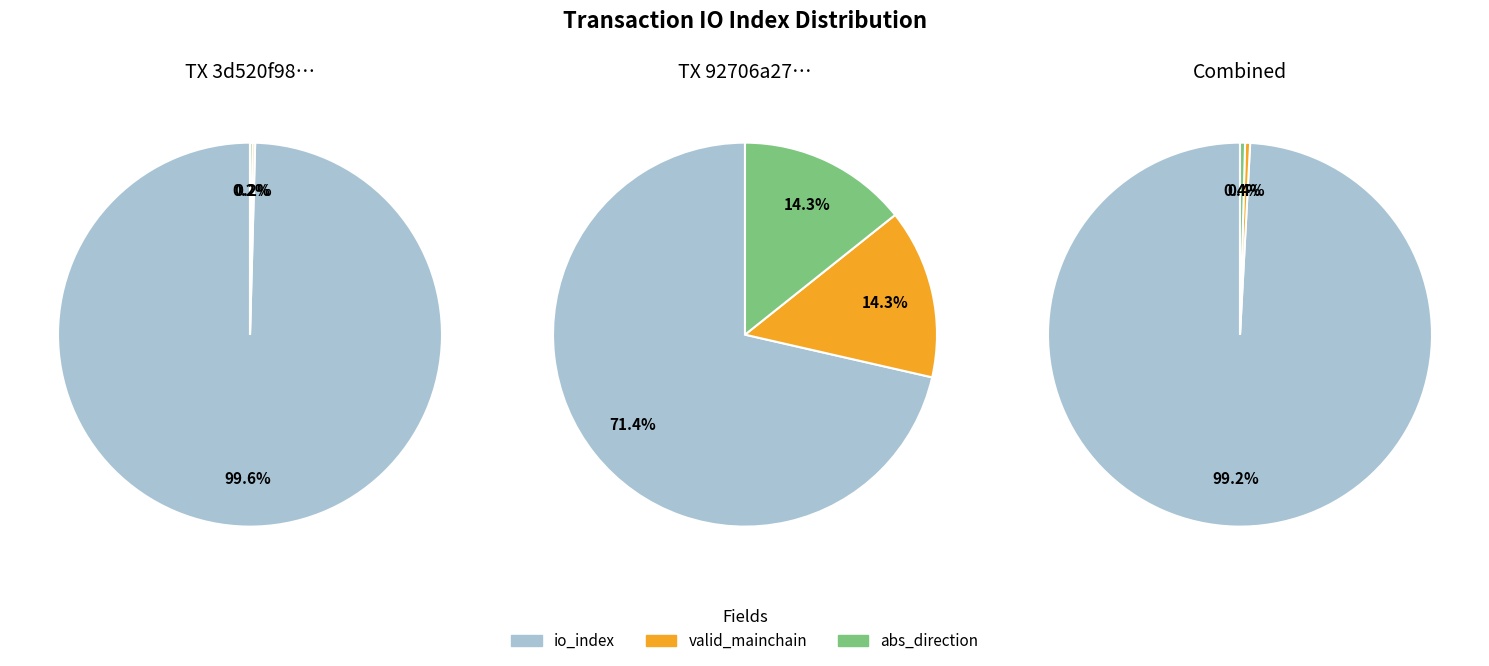

True or false: direction accounts for 58% of the total.

False